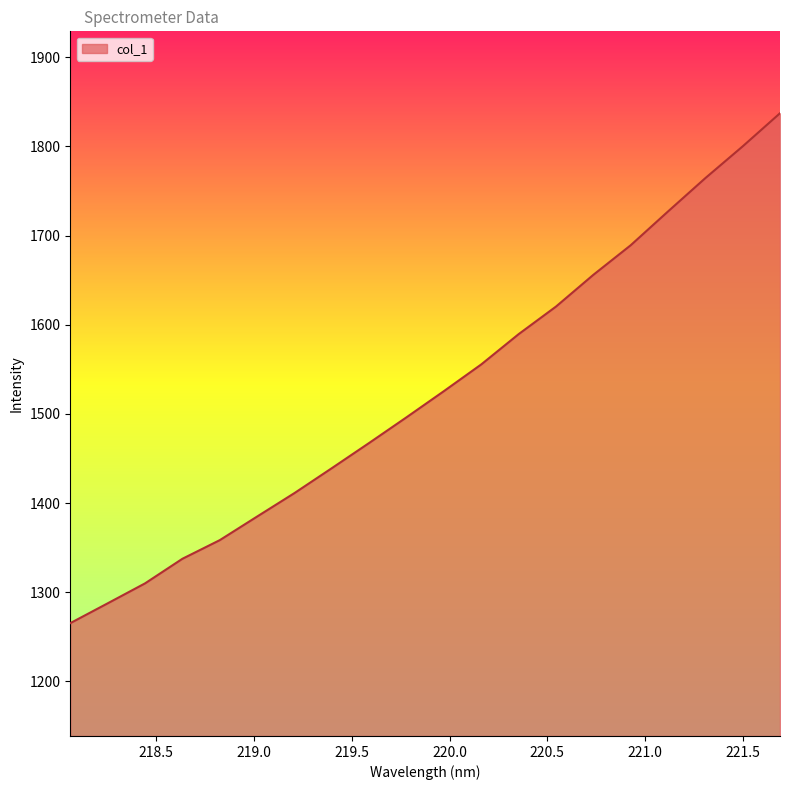

What is the maximum value shown in the chart?

1837.2